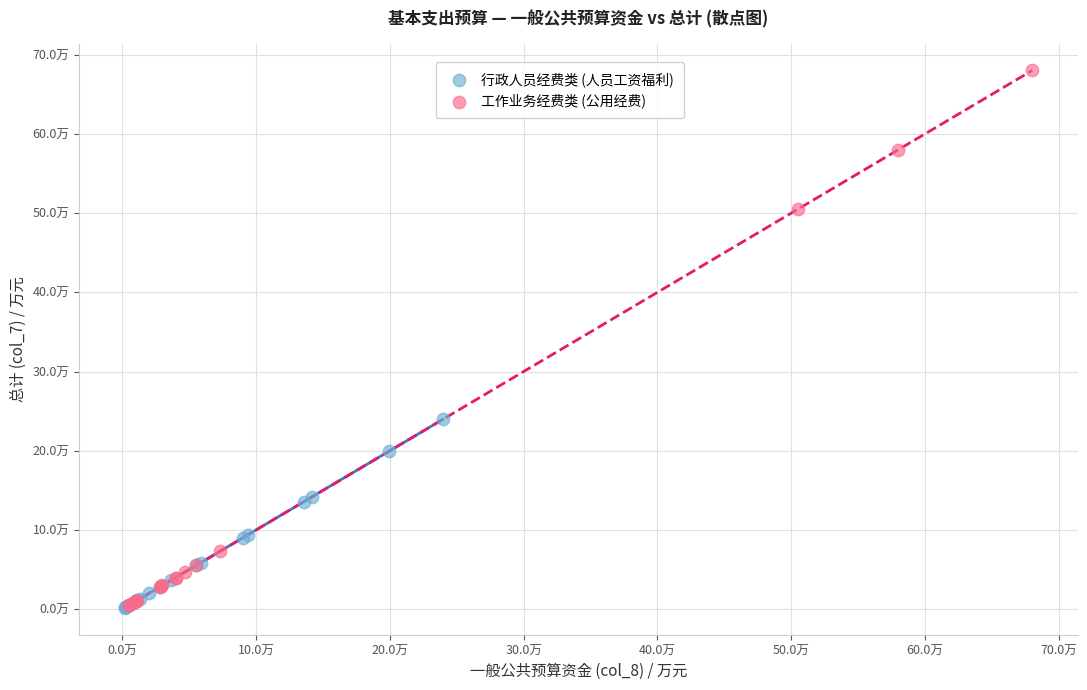

What are all the series names shown in the legend?

行政人员经费类 (人员工资福利), 工作业务经费类 (公用经费)